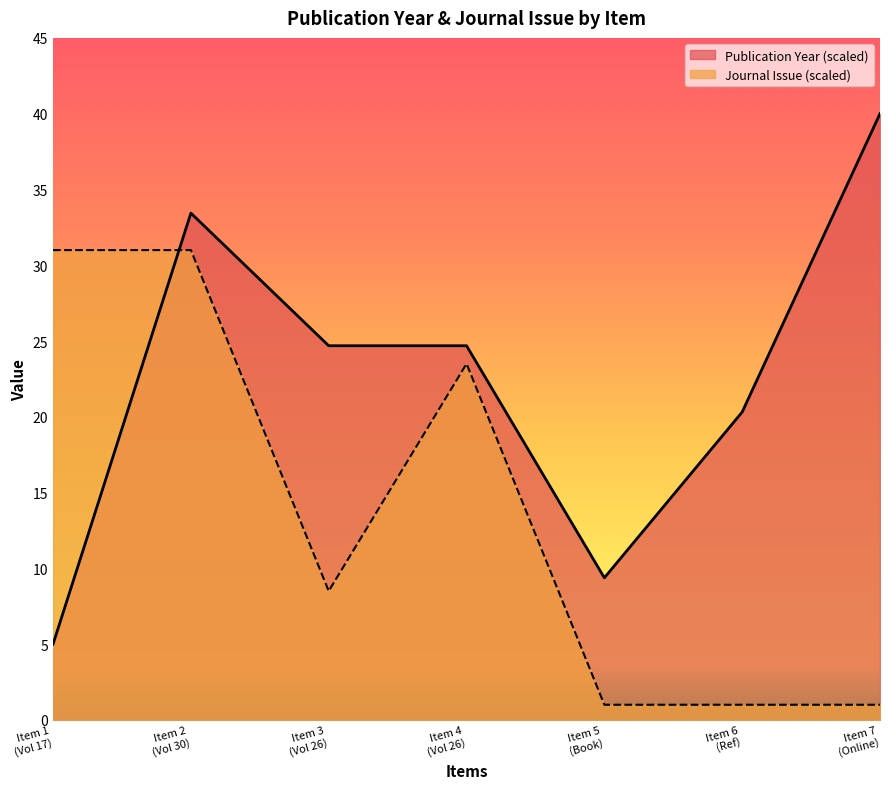

Which series ends up on top after the final intersection of Journal Issue and Publication Year?

Publication Year